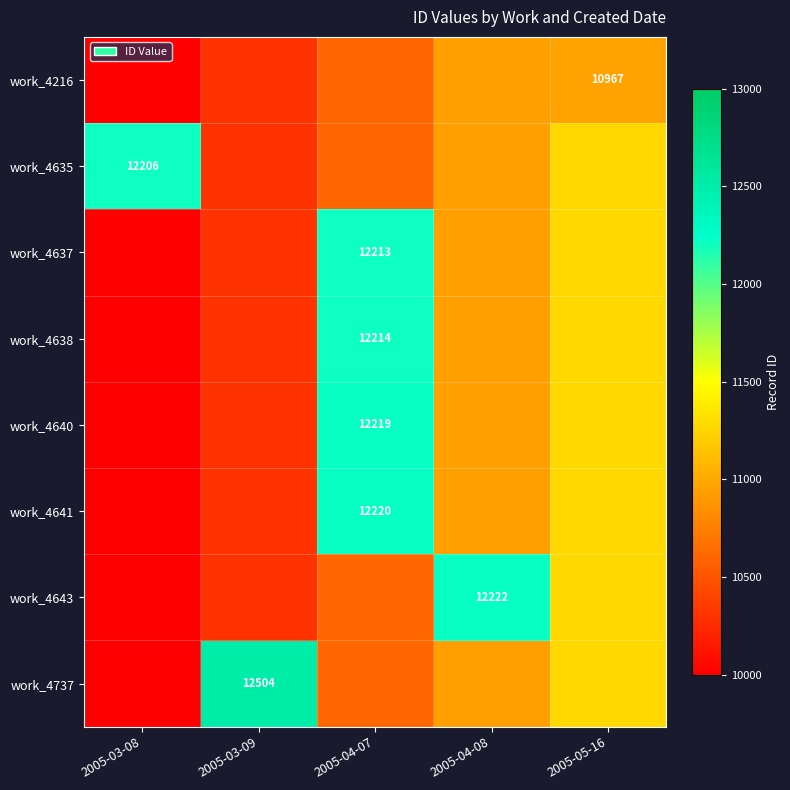

The work_4737 series shows 12504 at 2005-03-09. True or false?

True